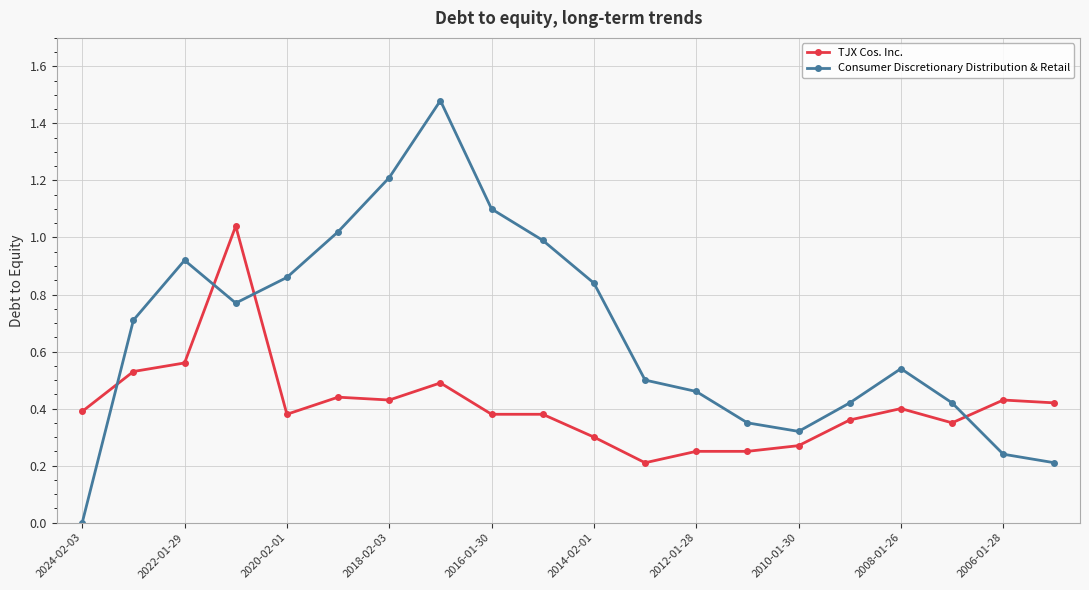

How many interior local peaks does the Consumer Discretionary Distribution & Retail series have?

3